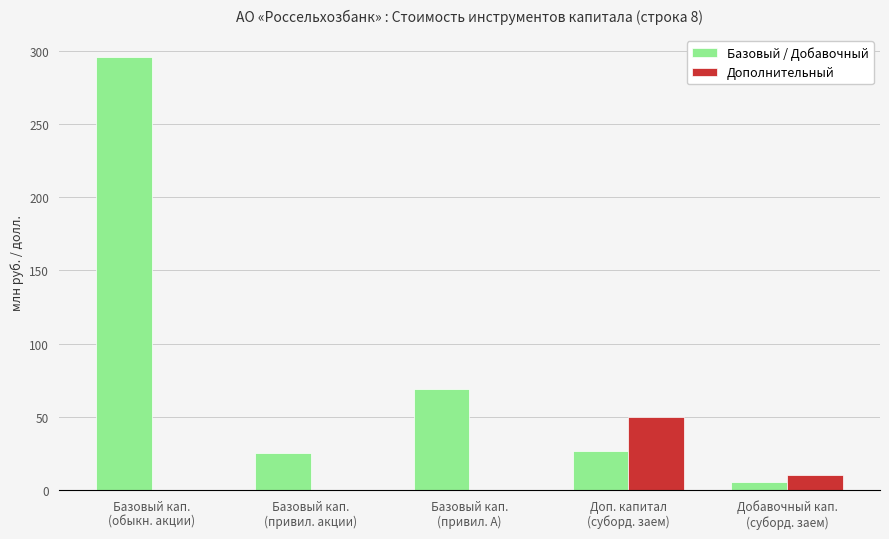

Between Базовый кап.
(обыкн. акции) and Добавочный кап.
(суборд. заем), which series saw the biggest shift?

Базовый / Добавочный